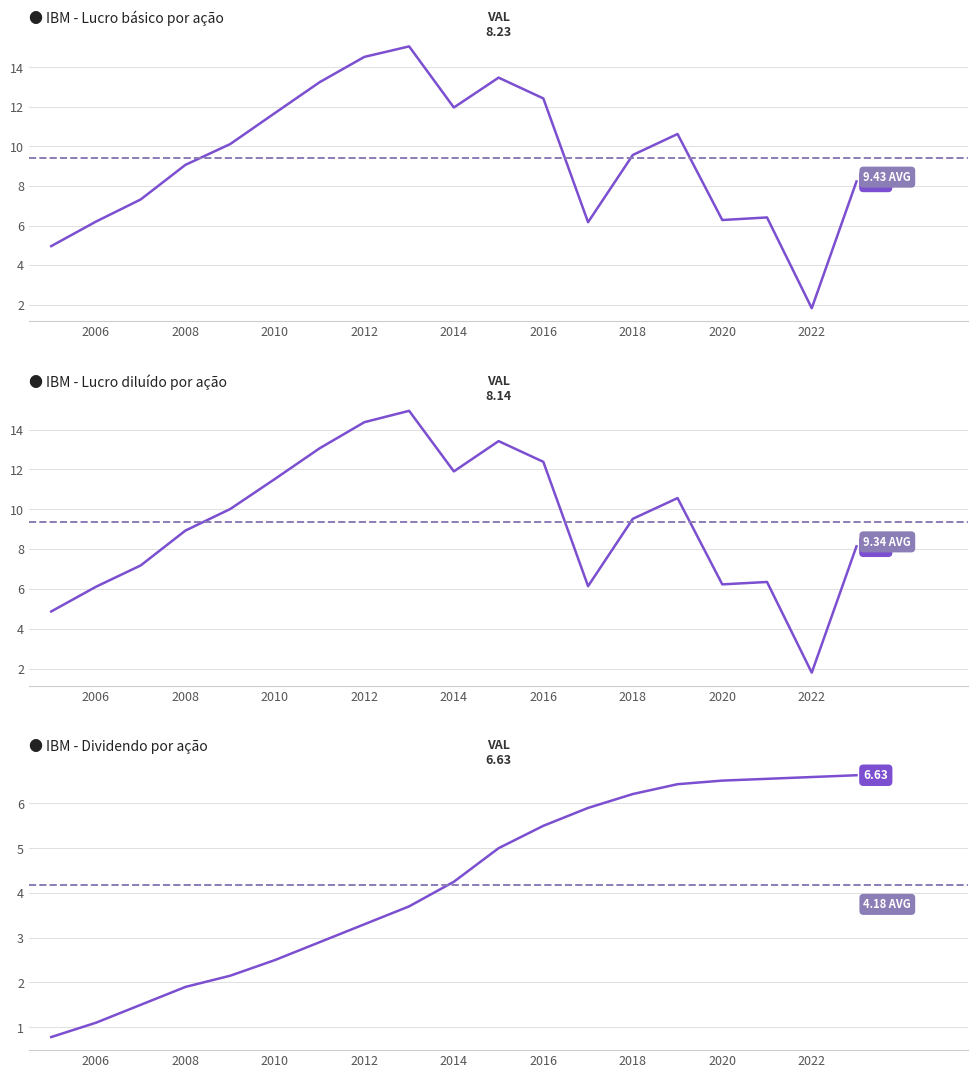

Between 2006 and 2008, which series saw the biggest shift?

Lucro básico por ação